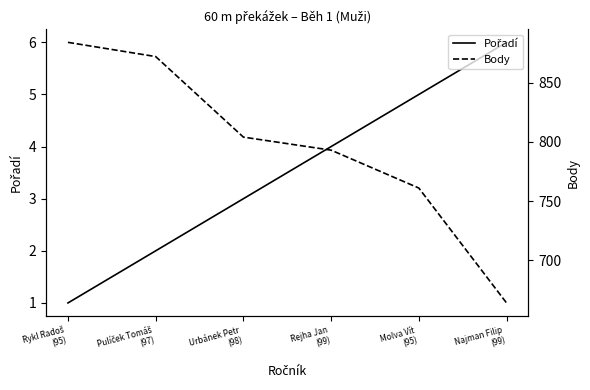

The value of Body at Rykl Radoš
(95) is 884. True or false?

True